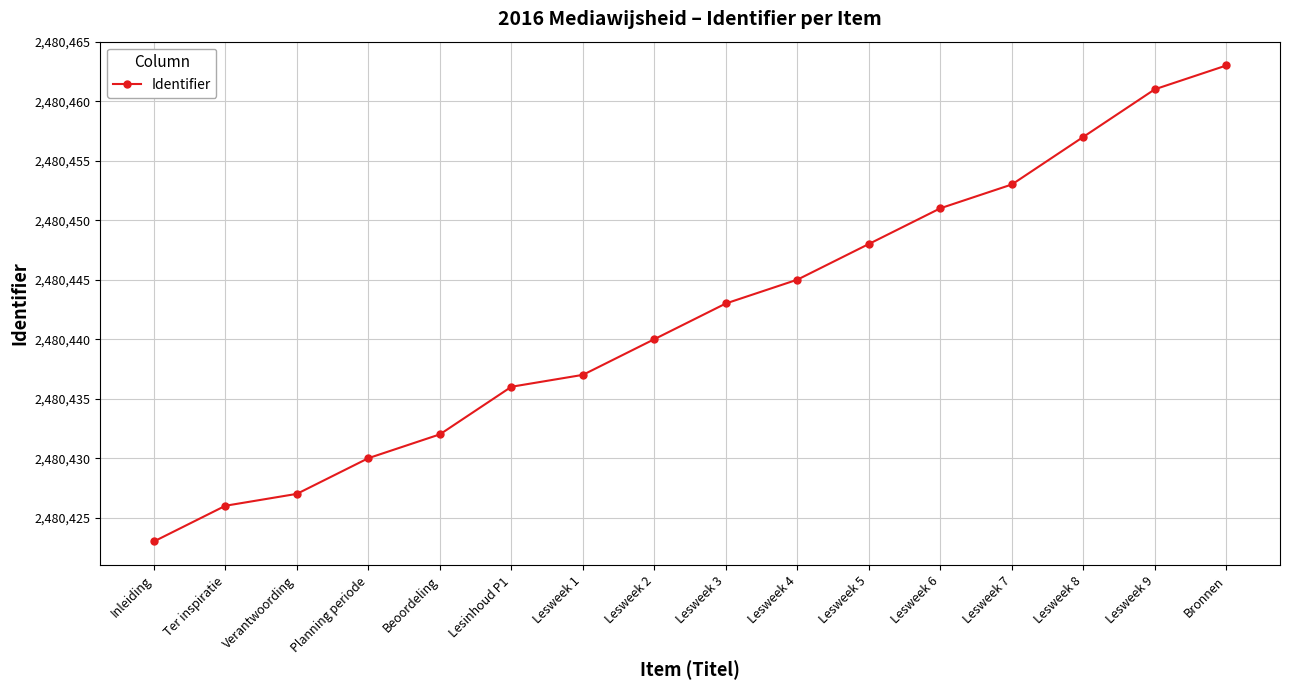

What is the value of the 13th point from the left?

2480453